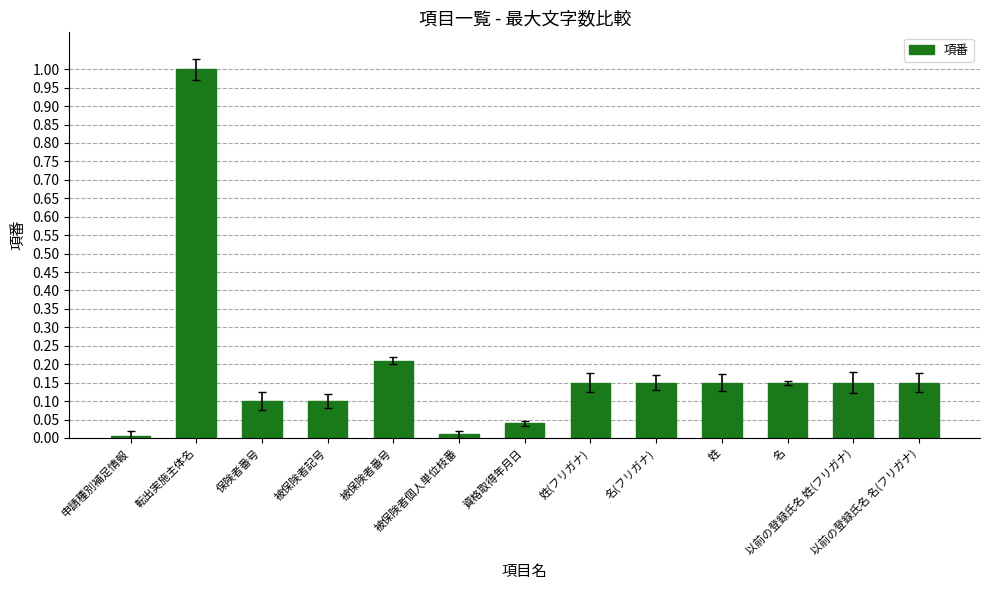

How many series are shown in this chart?

1